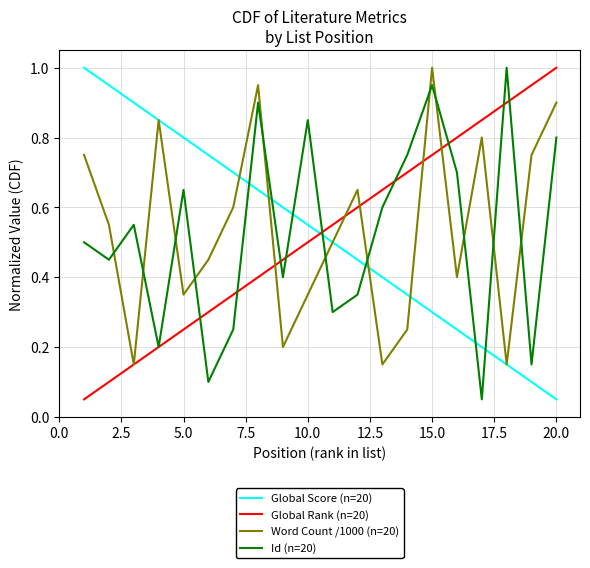

What is the maximum value for Global Score (n=20)?

1.0